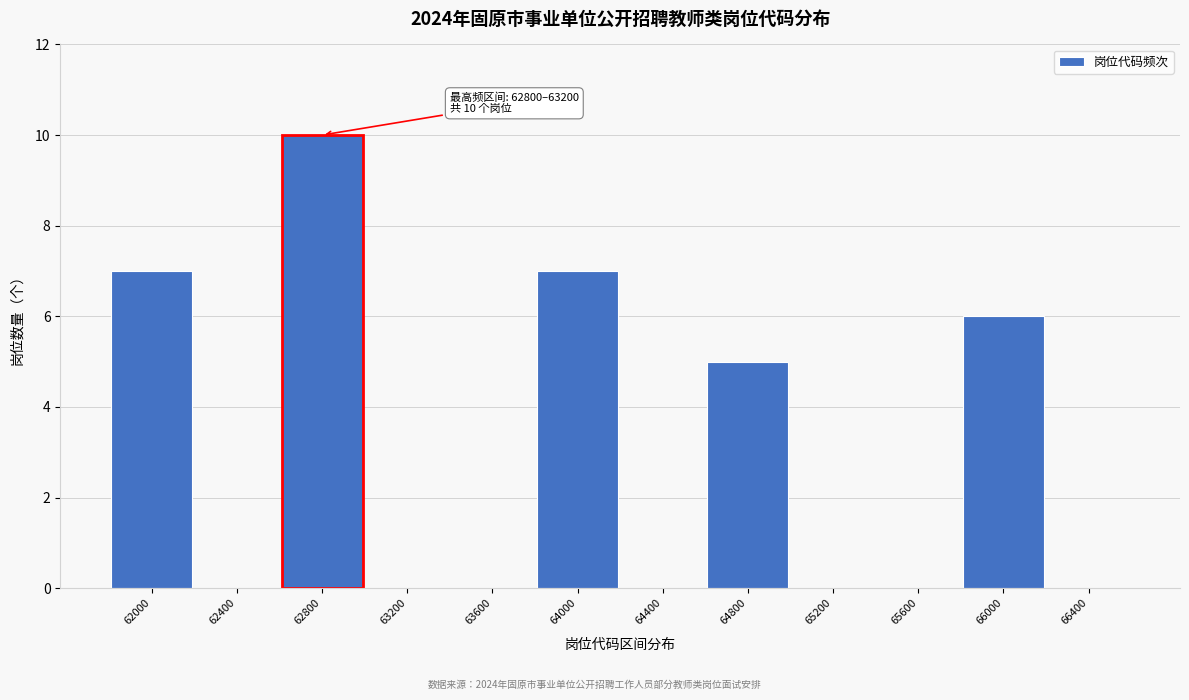

Reading left to right, what are all the values shown in this chart?

62000=7	62400=0	62800=10	63200=0	63600=0	64000=7	64400=0	64800=5	65200=0	65600=0	66000=6	66400=0